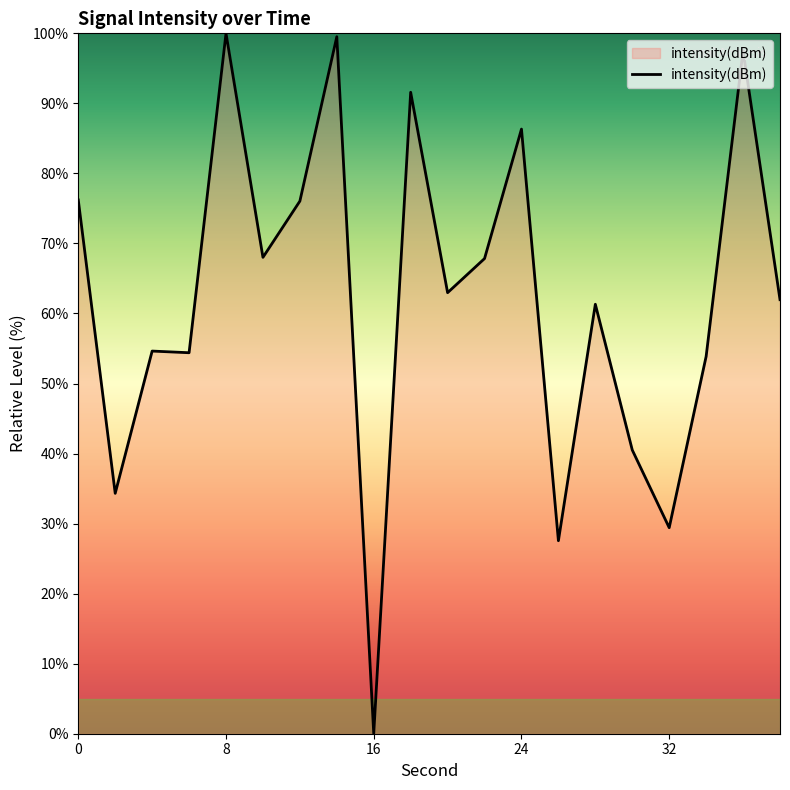

What is the difference between the maximum and minimum values?

100.0